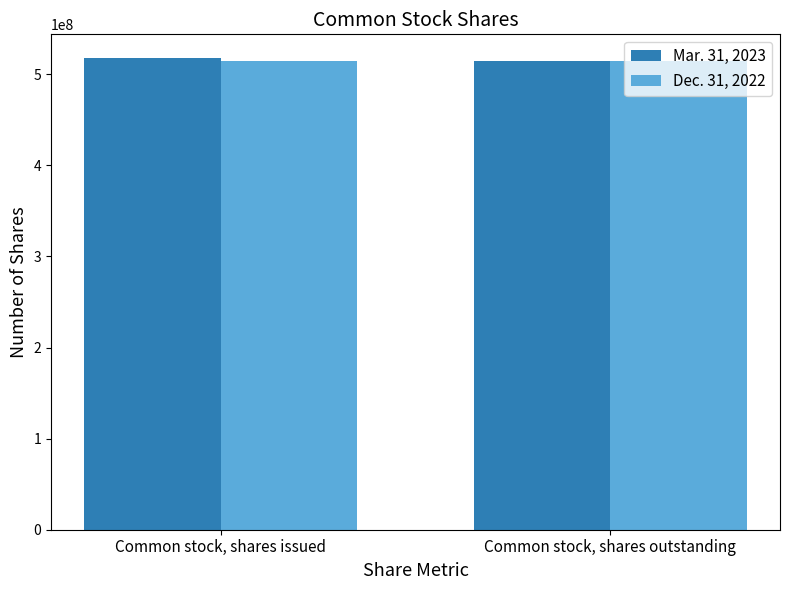

How many categories are shown in the chart?

2